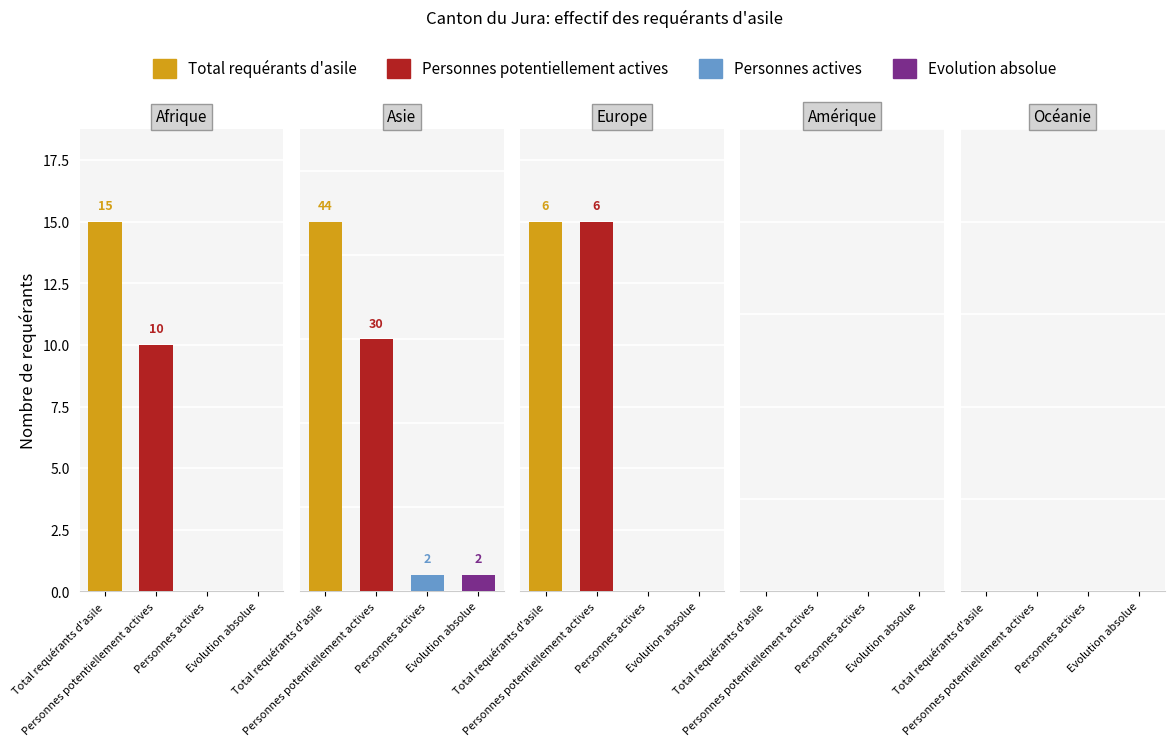

Which series has the widest spread of values?

Total requérants d'asile